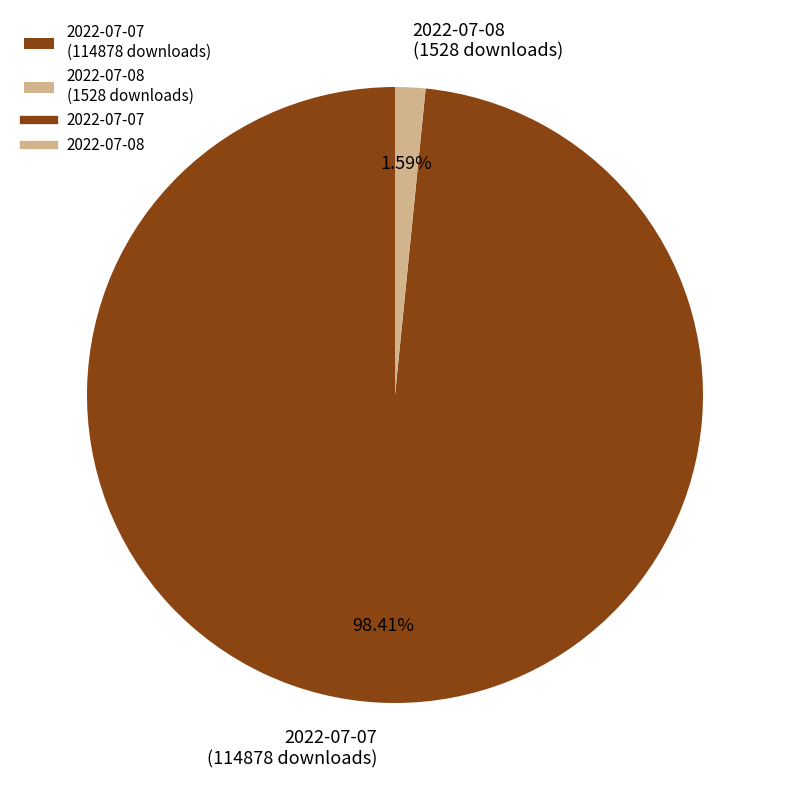

What percentage is the 2022-07-08 slice, to the nearest percent?

2%